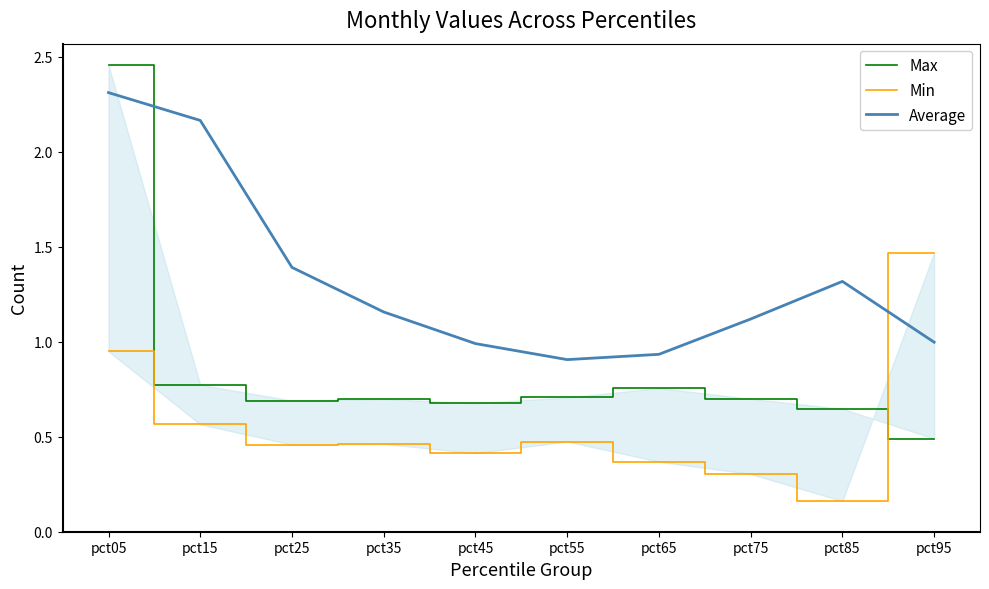

List the labels in order of Min value, largest first.

pct95, pct05, pct15, pct55, pct35, pct25, pct45, pct65, pct75, pct85